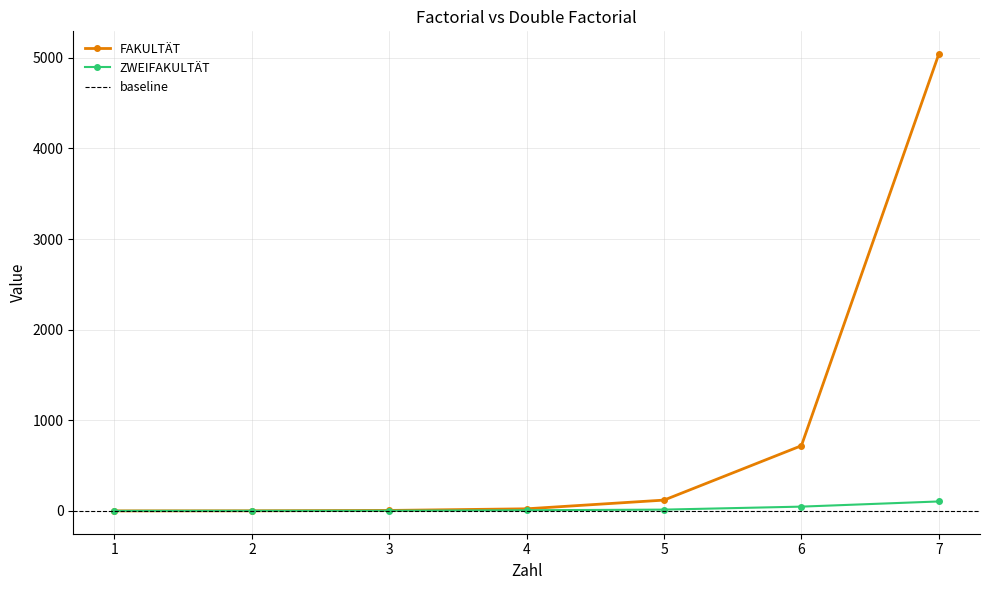

How many data points in FAKULTÄT are less than 24?

3